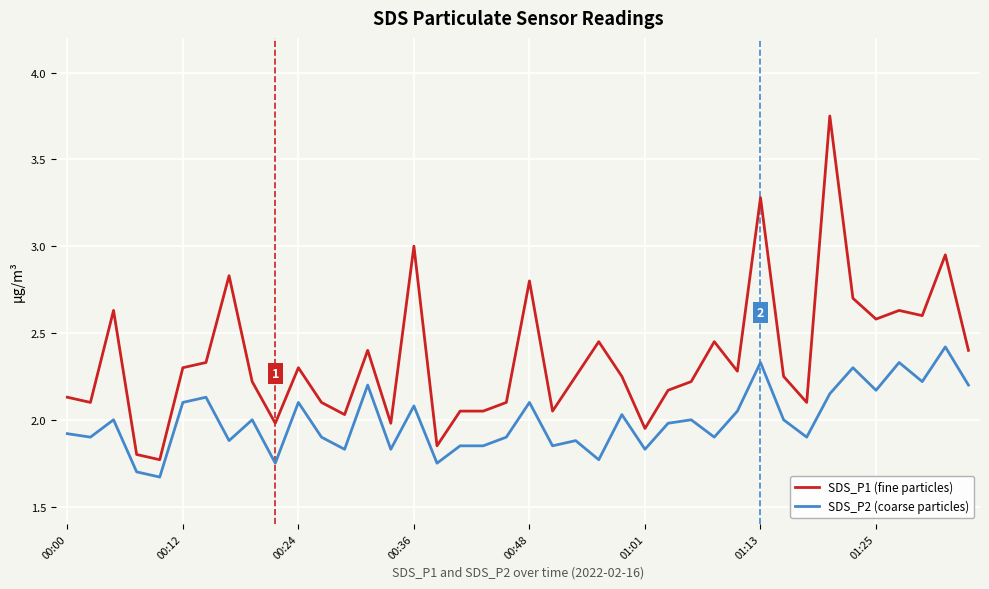

Which series has the largest range (max minus min)?

SDS_P1 (fine particles)